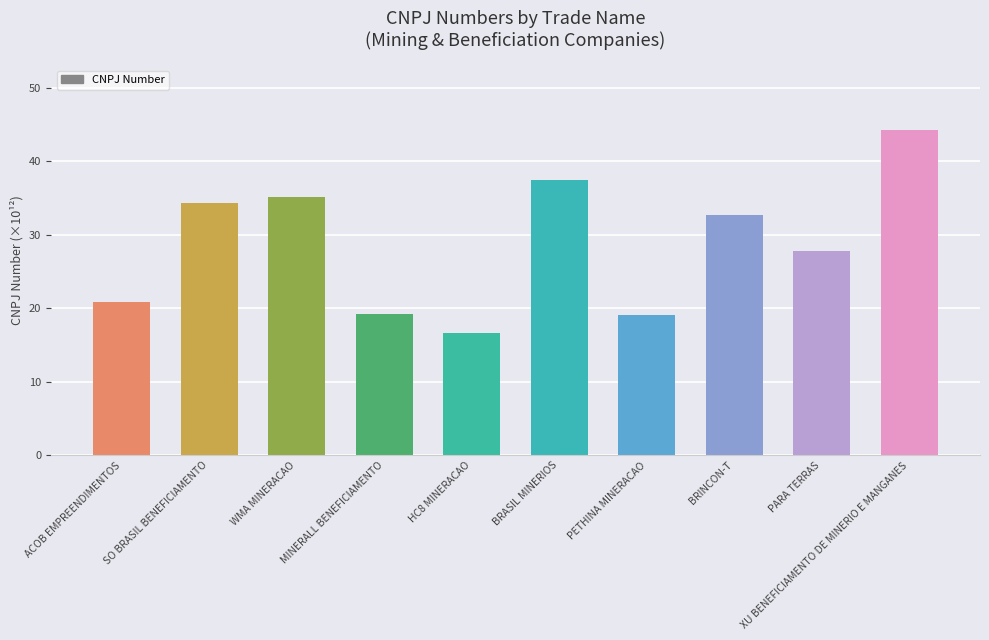

How many distinct data groups are displayed?

1